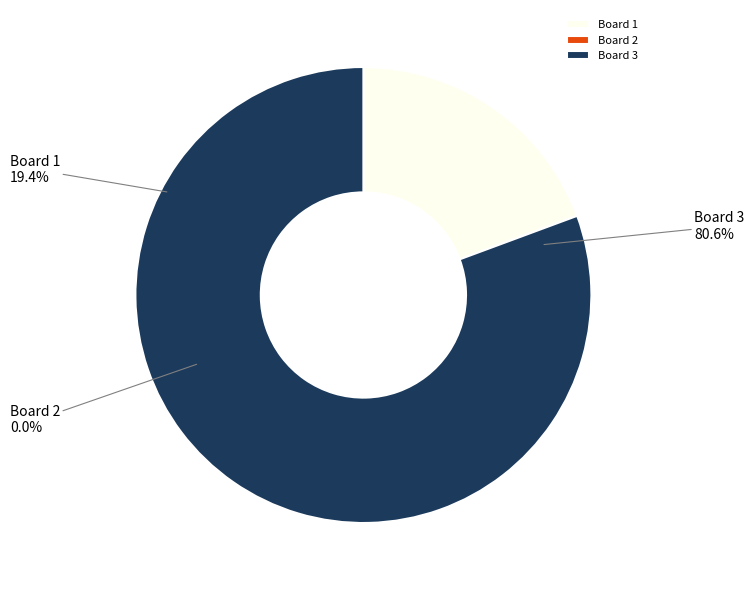

To the nearest percent, what is the combined percentage of Board 3 and Board 1?

100%